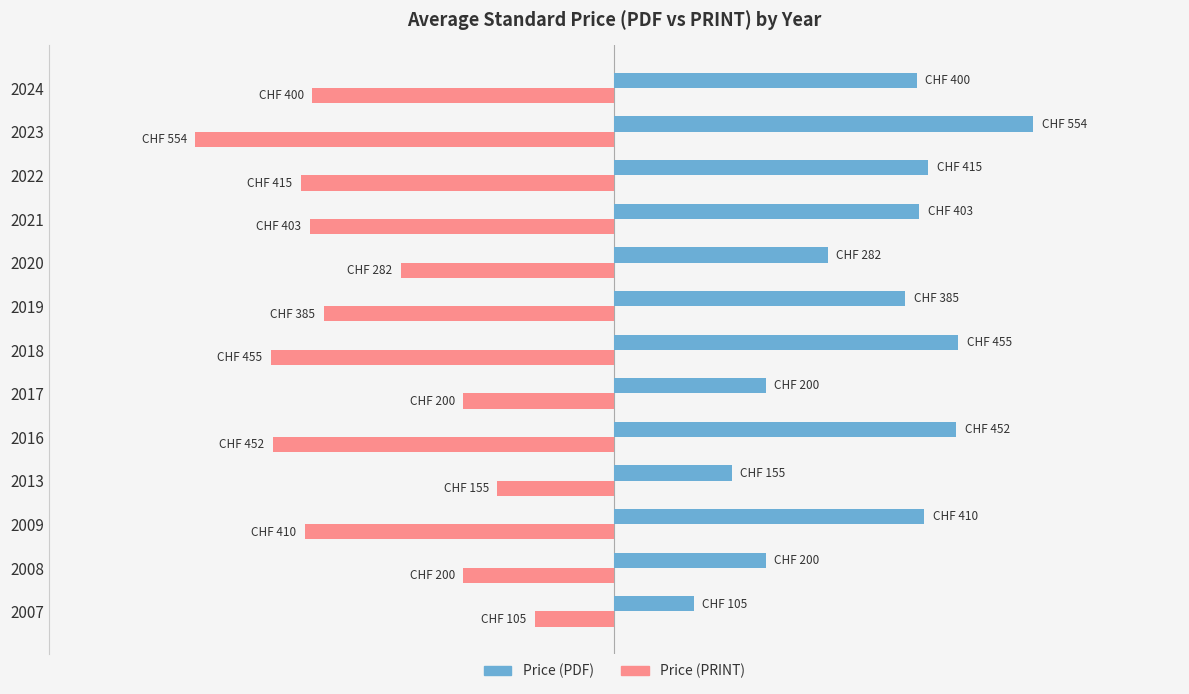

List the series in order of their peak value, highest first.

Price (PDF), Price (PRINT)